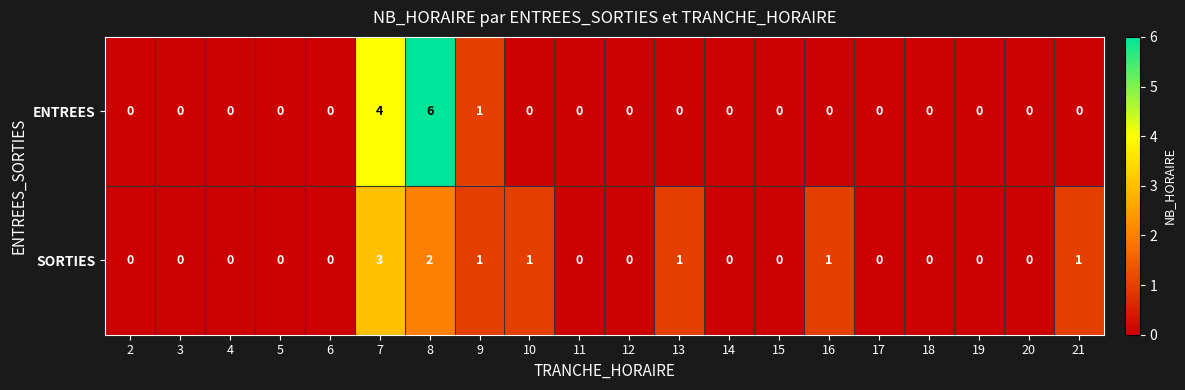

List the series in order of their peak value, lowest first.

SORTIES, ENTREES